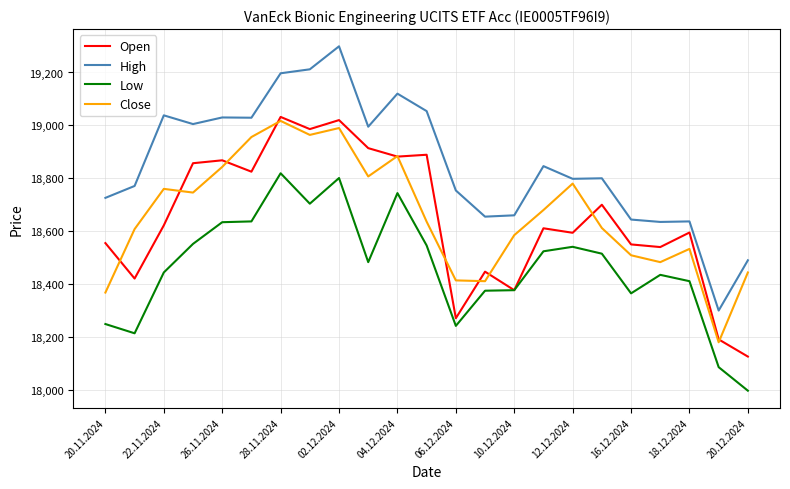

True or false: Open and High intersect in this chart.

False